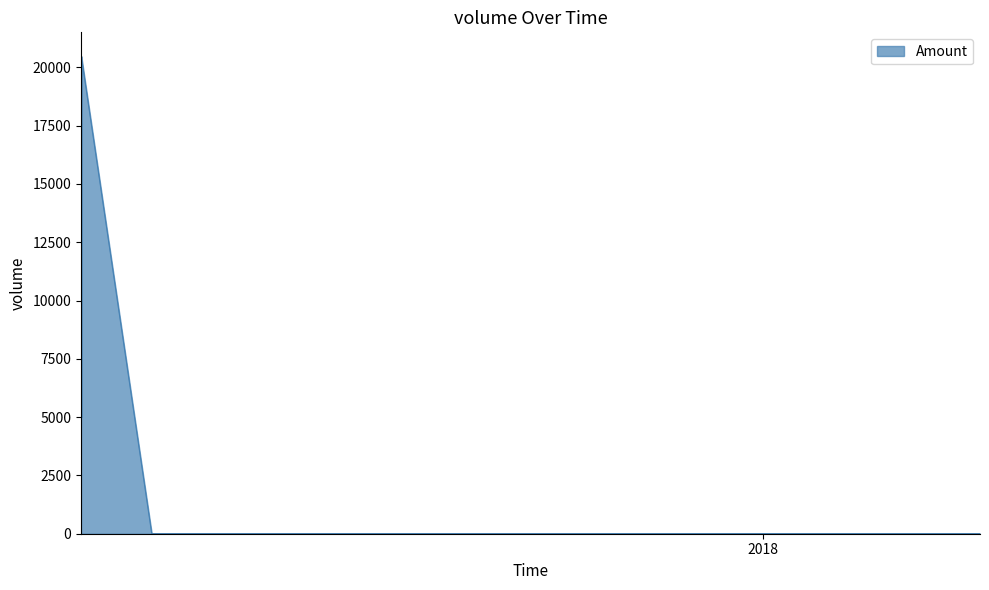

What is the maximum value shown in the chart?

20478.7